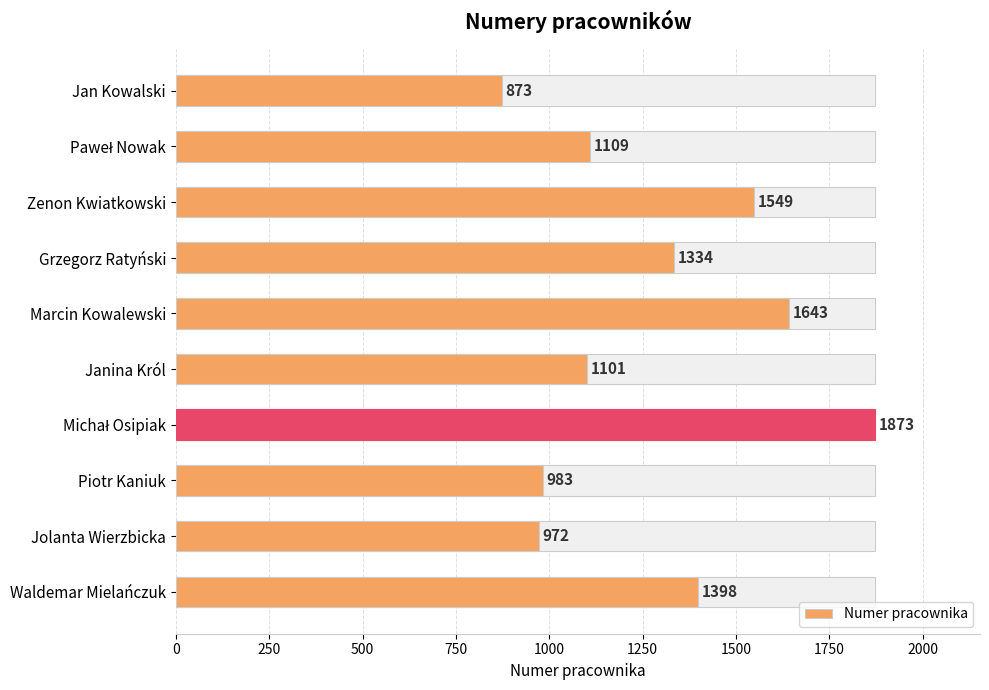

What is the value of the 10th bar from the left?

1398